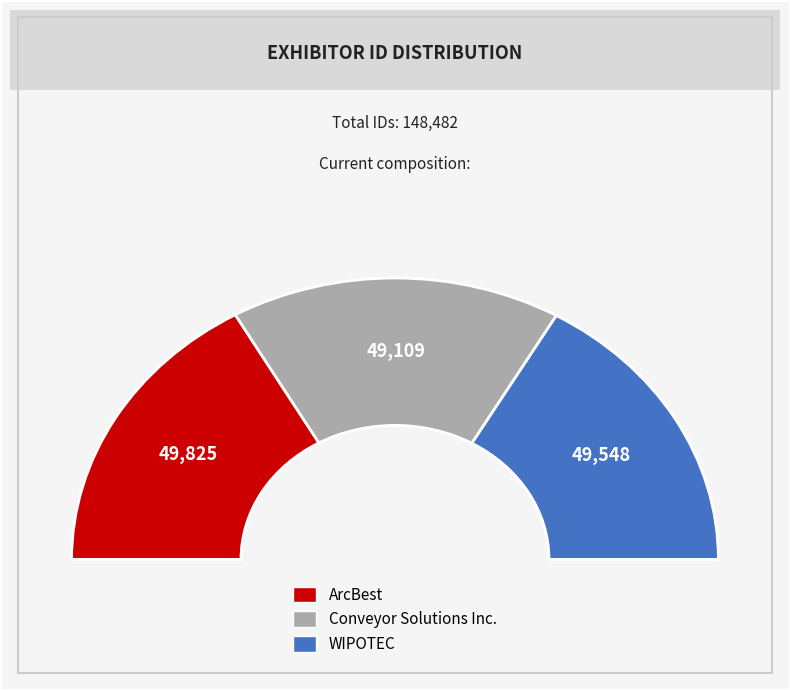

What is the change in value from ArcBest to WIPOTEC?

-277